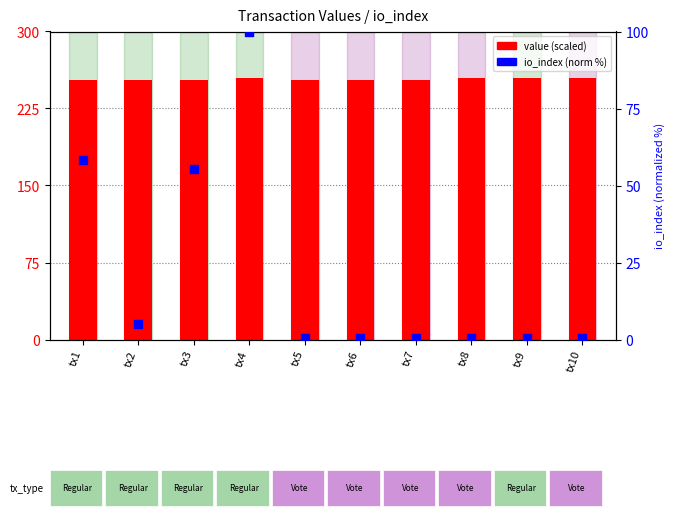

What are all the series names shown in the legend?

value (scaled), io_index (normalized %)